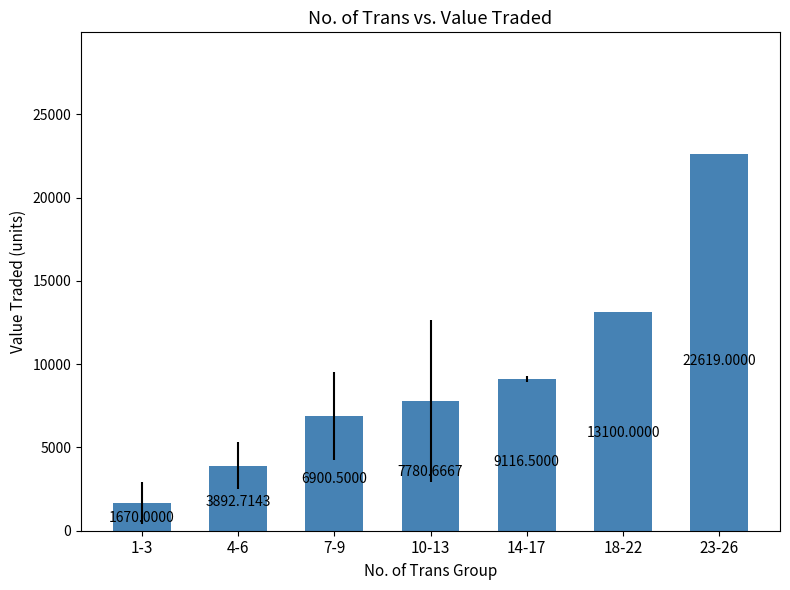

At which category does the chart reach its minimum across all series?

1-3